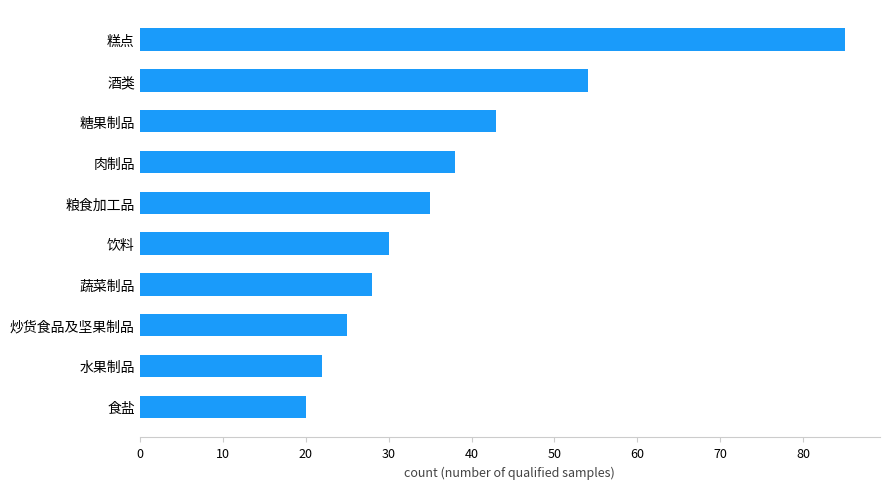

What is the average value?

38